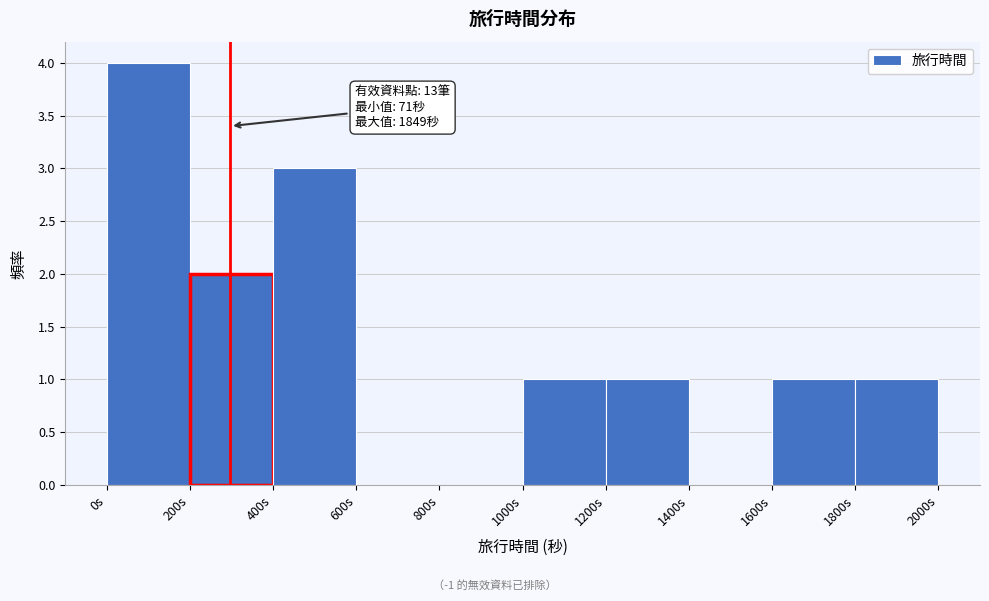

Over which range of the x-axis is the bar tallest?

0 to 200